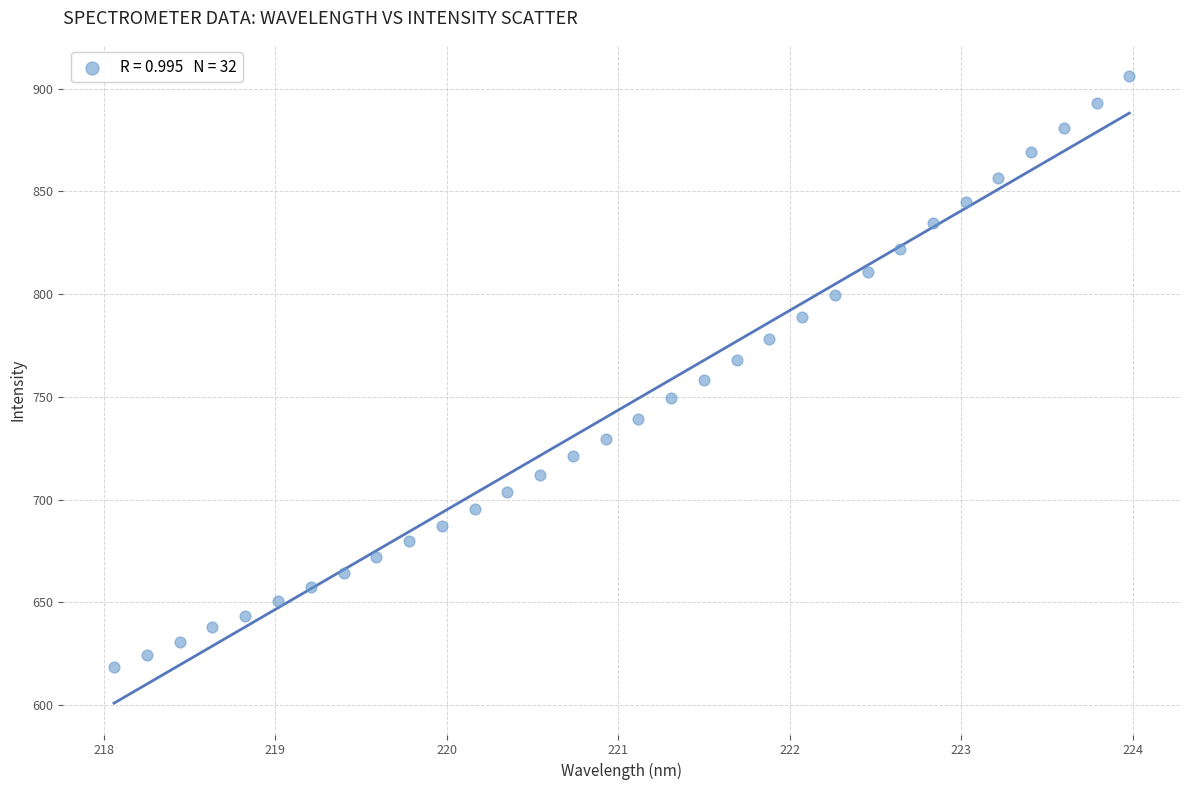

What is the range of Y values (max minus min)?

287.7